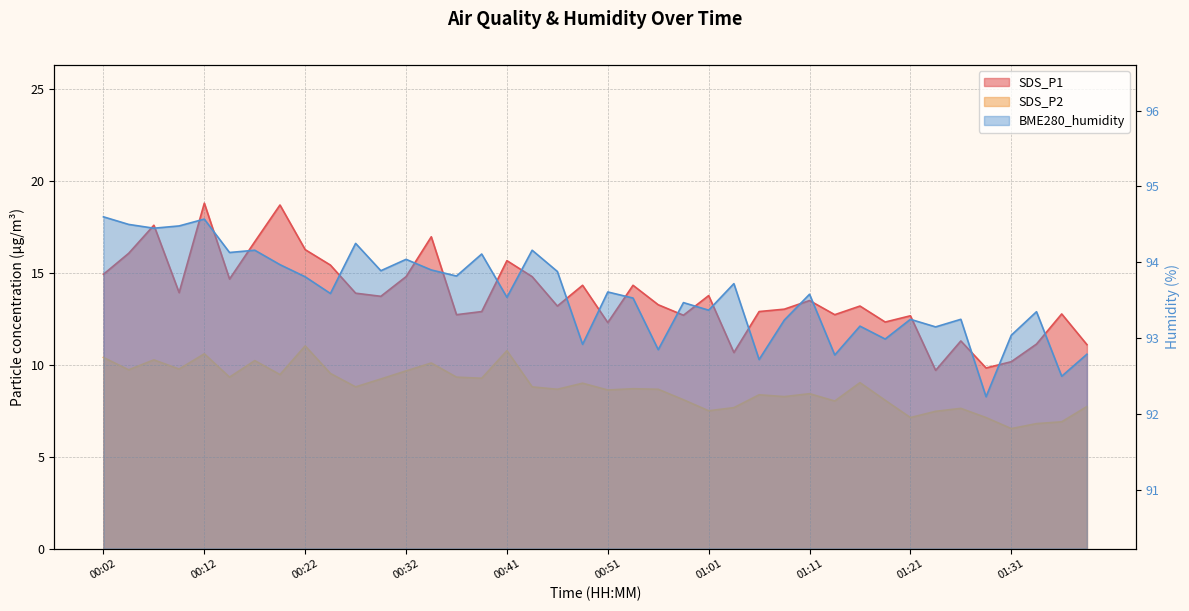

How many data points in SDS_P1 are above 13?

24